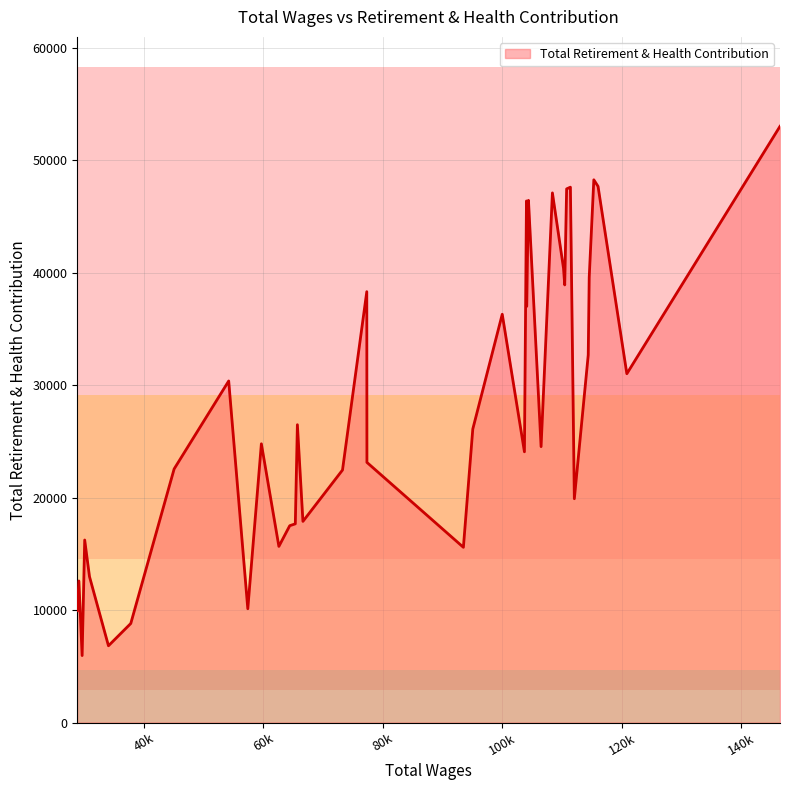

What is the maximum value shown in the chart?

52998